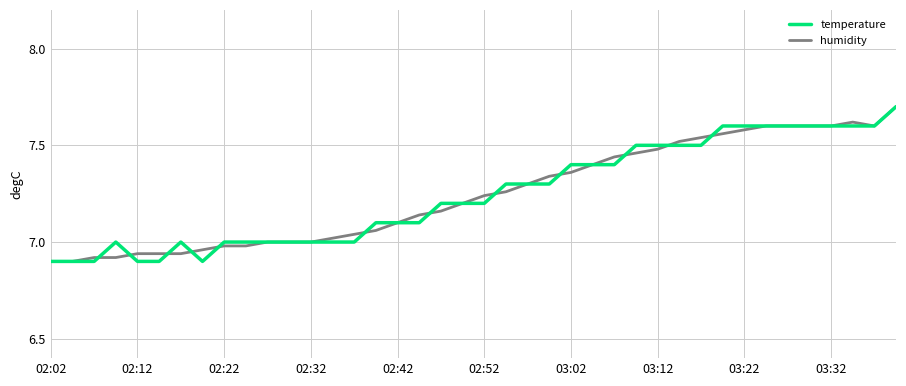

True or false: temperature has more than 1 interior local peaks.

True